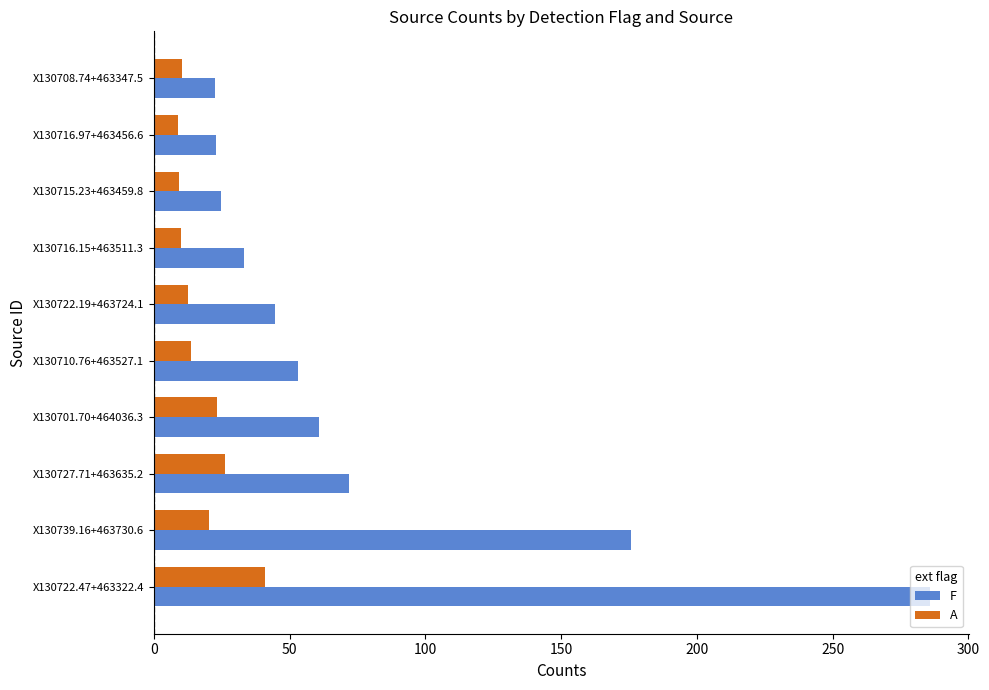

What is the average value of the A series?

17.6